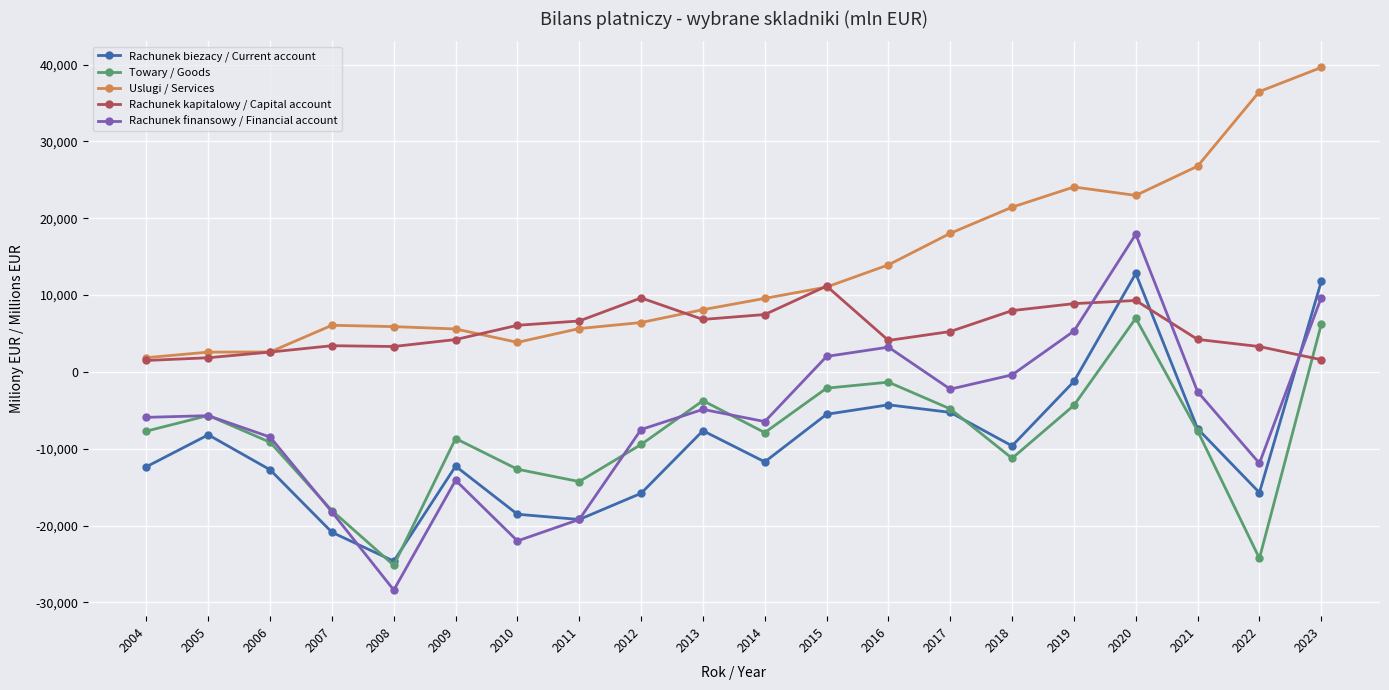

The value of Towary / Goods at 2023 is 11132. True or false?

False